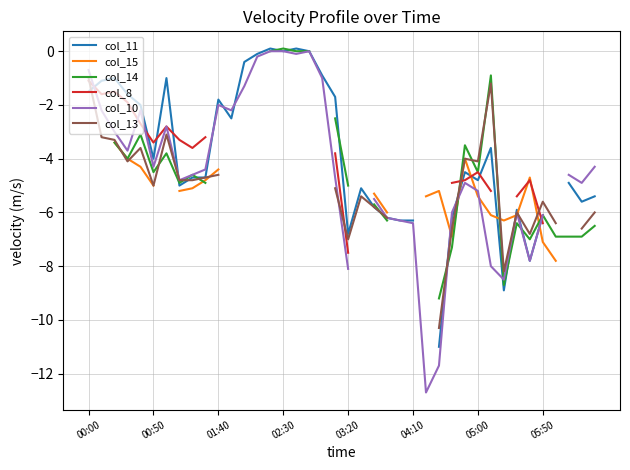

At which label does col_13 first exceed -4?

00:00